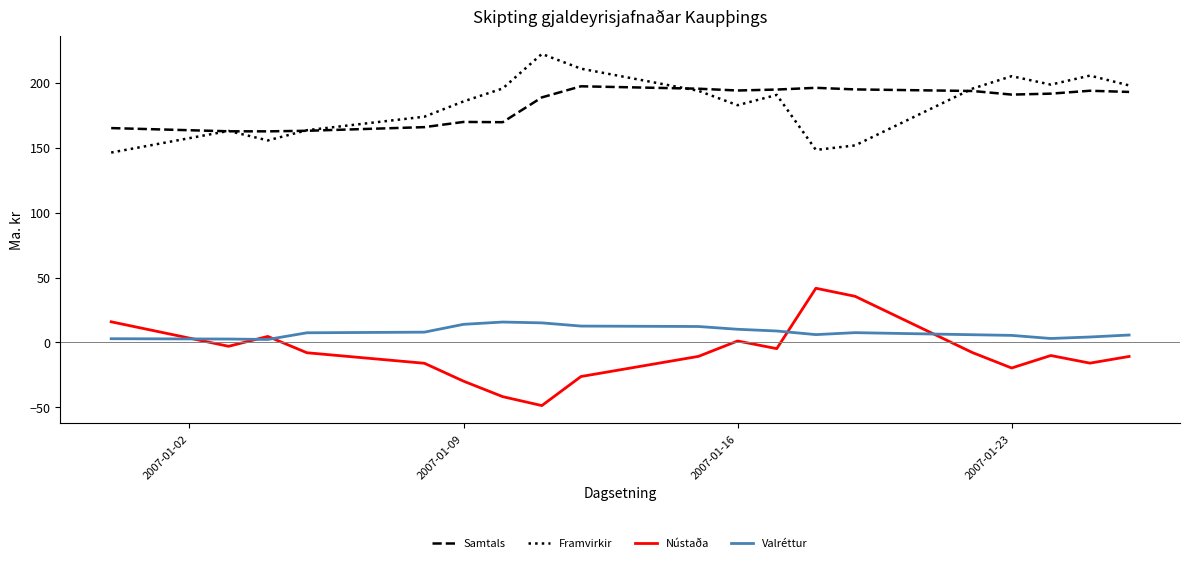

True or false: Valréttur and Samtals intersect in this chart.

False